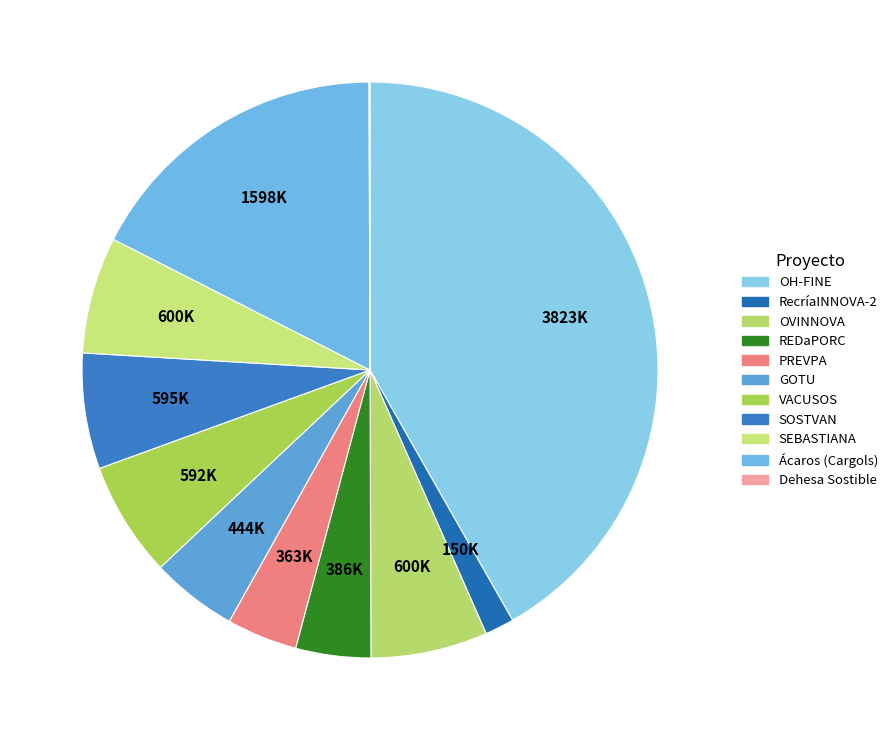

Between SOSTVAN and SEBASTIANA, which is larger?

SEBASTIANA